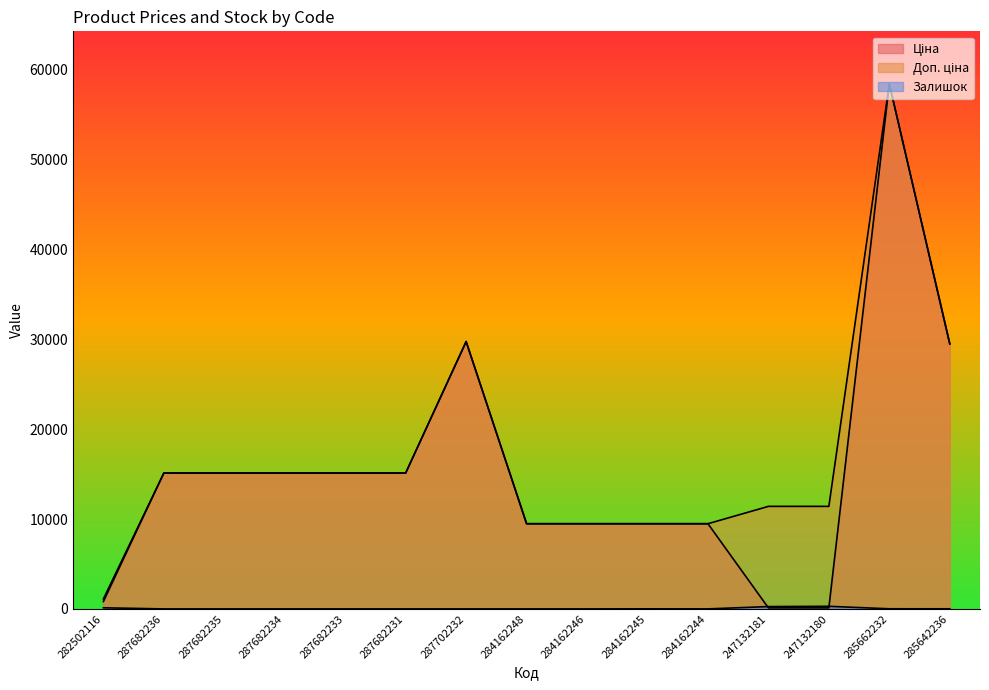

True or false: Ціна has more than 2 points higher than both neighbors.

False